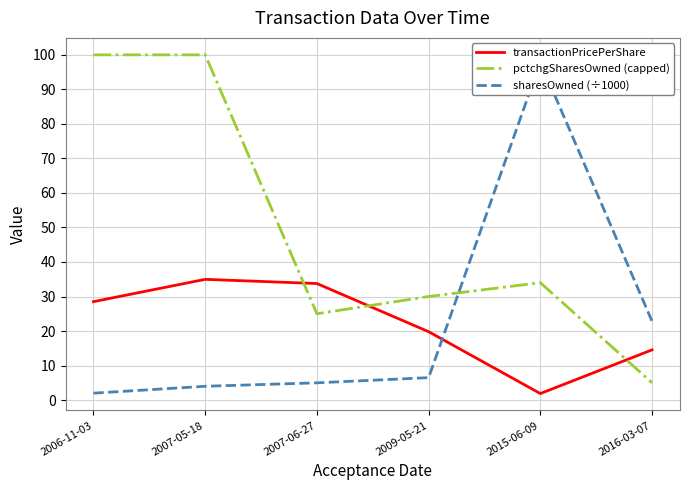

List the series in order of their peak value, lowest first.

transactionPricePerShare, sharesOwned (÷1000), pctchgSharesOwned (capped)